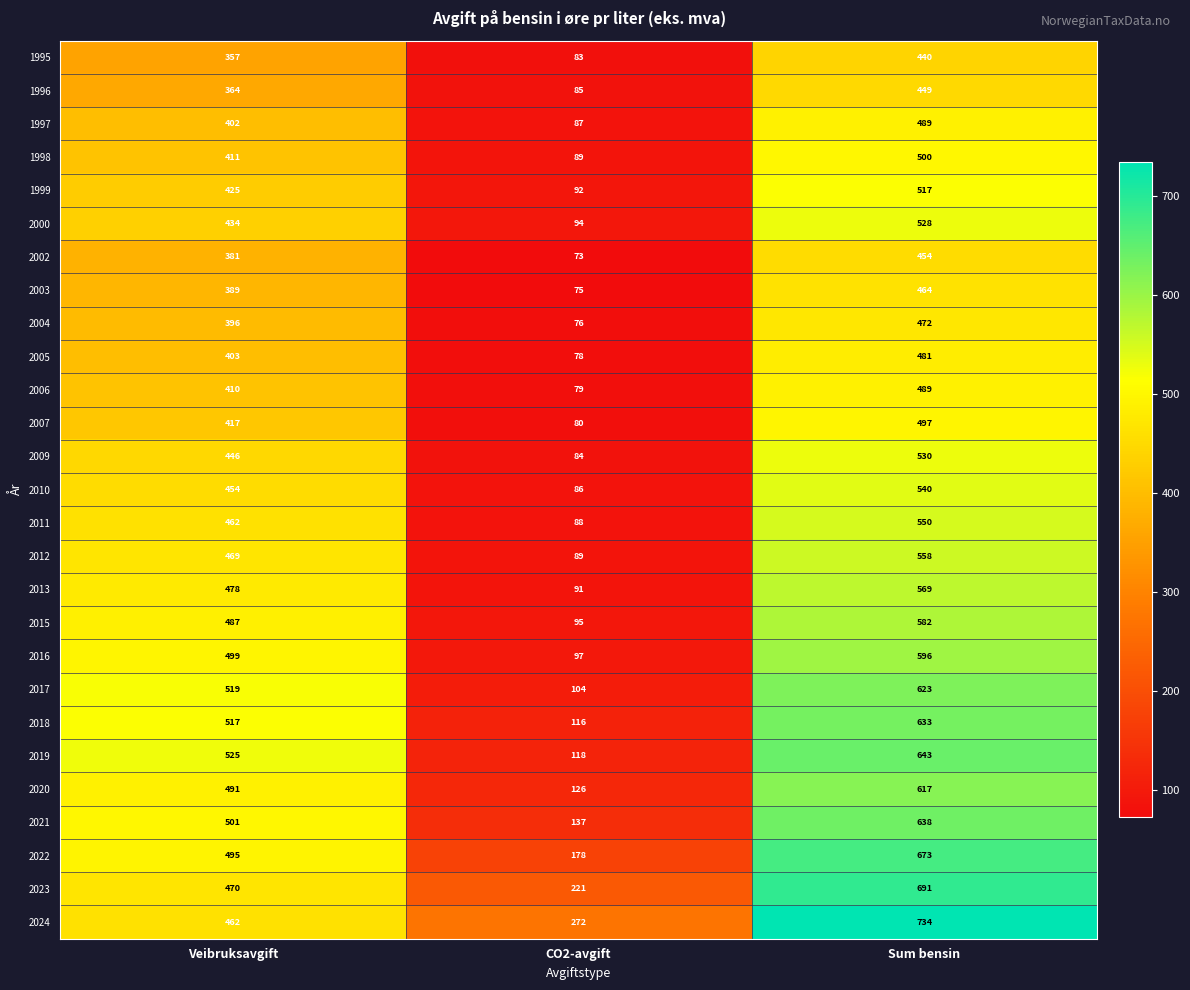

Which series has the widest spread of values?

2019